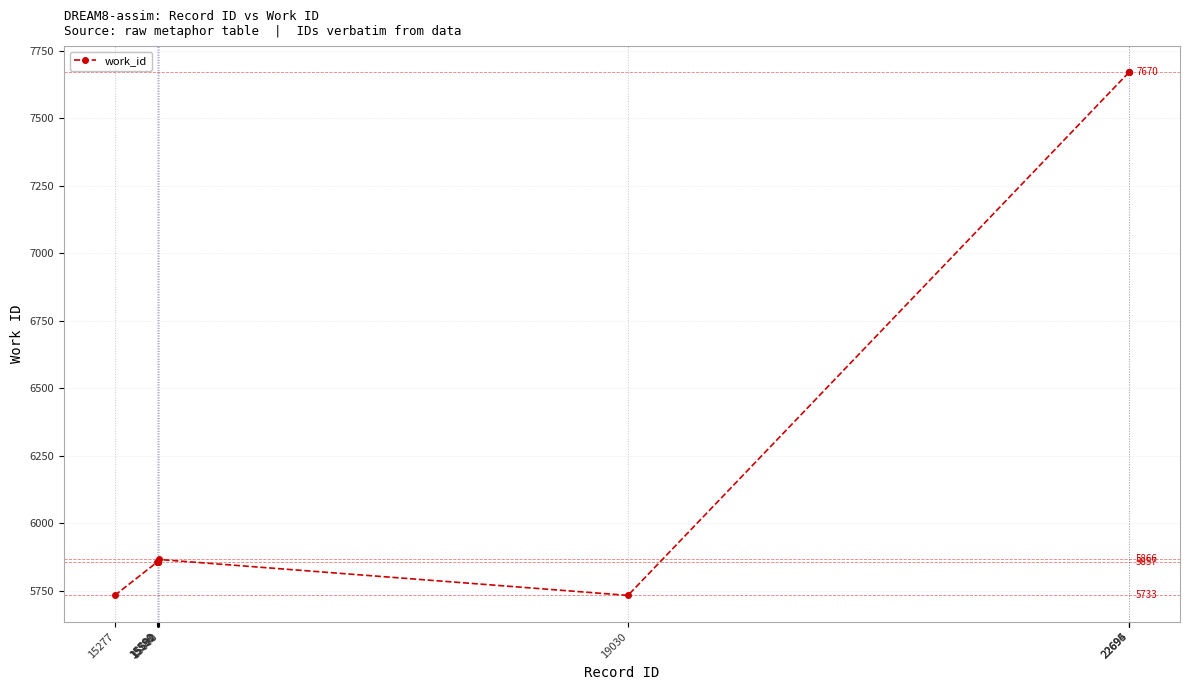

The value at 15591 is 5857. True or false?

True